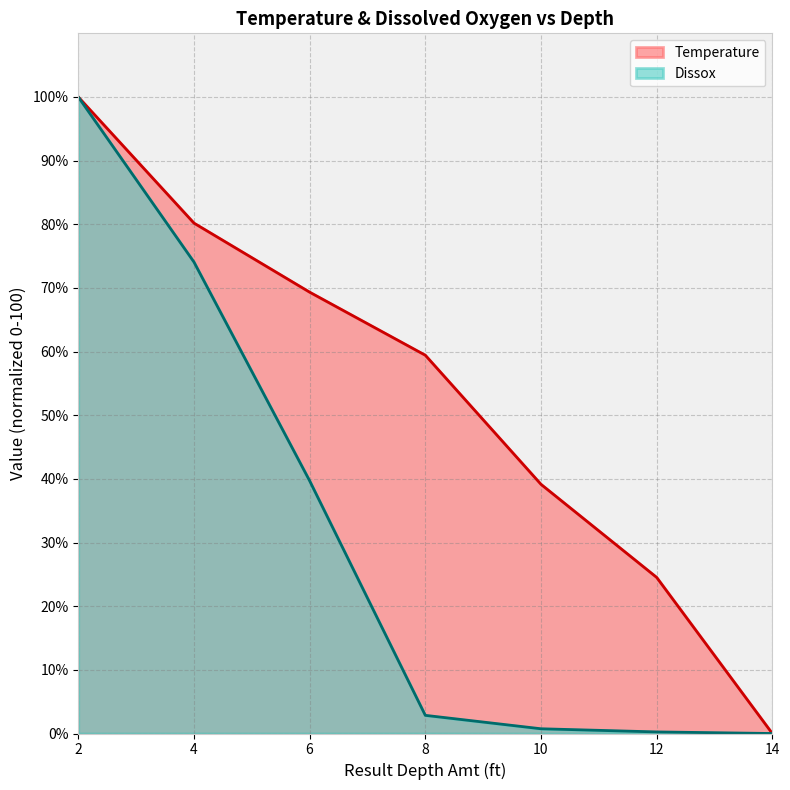

How many values in the Temperature series are below 59?

3